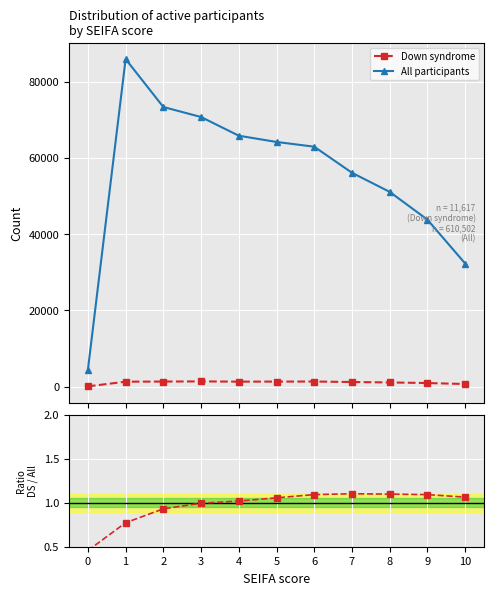

True or false: Down syndrome and All participants intersect in this chart.

False